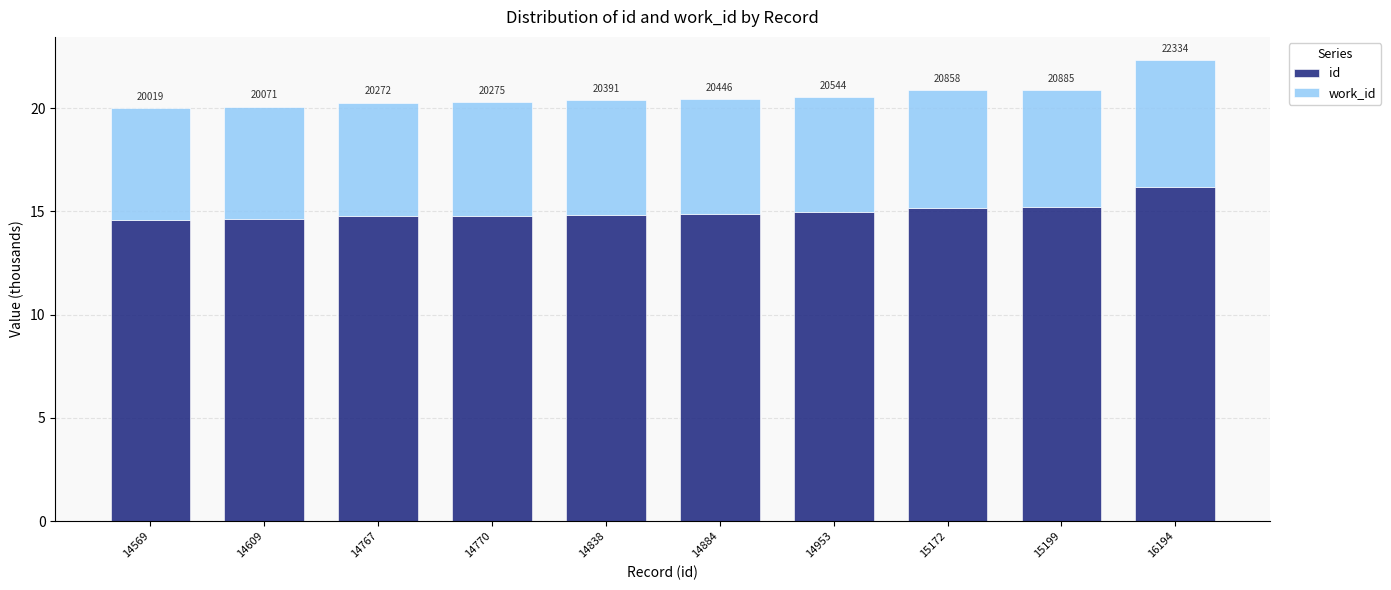

Rank the series at 15199 from highest to lowest value.

id, work_id